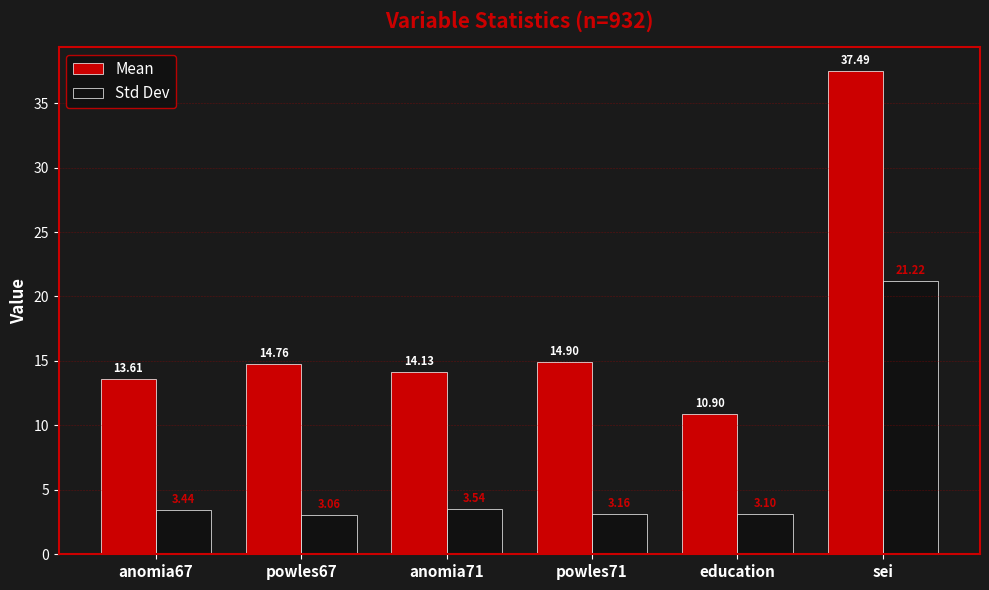

How many groups of bars are there?

6